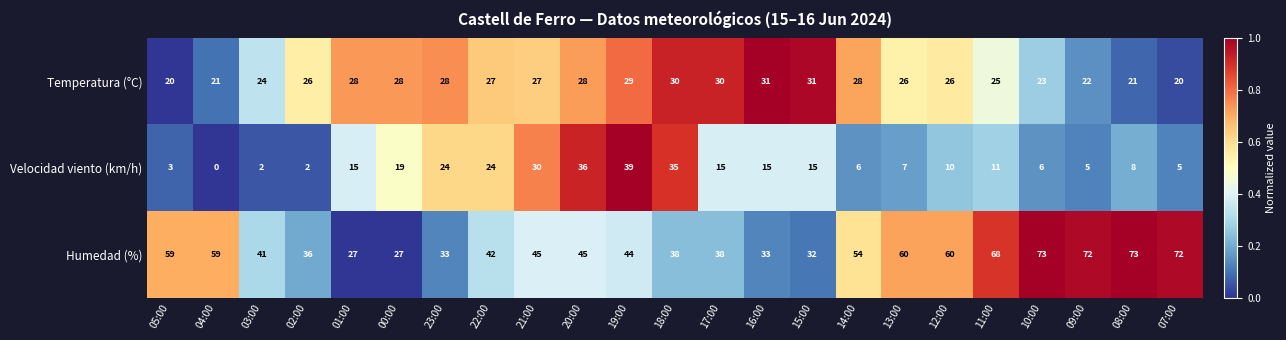

How many data points does each series have?

23